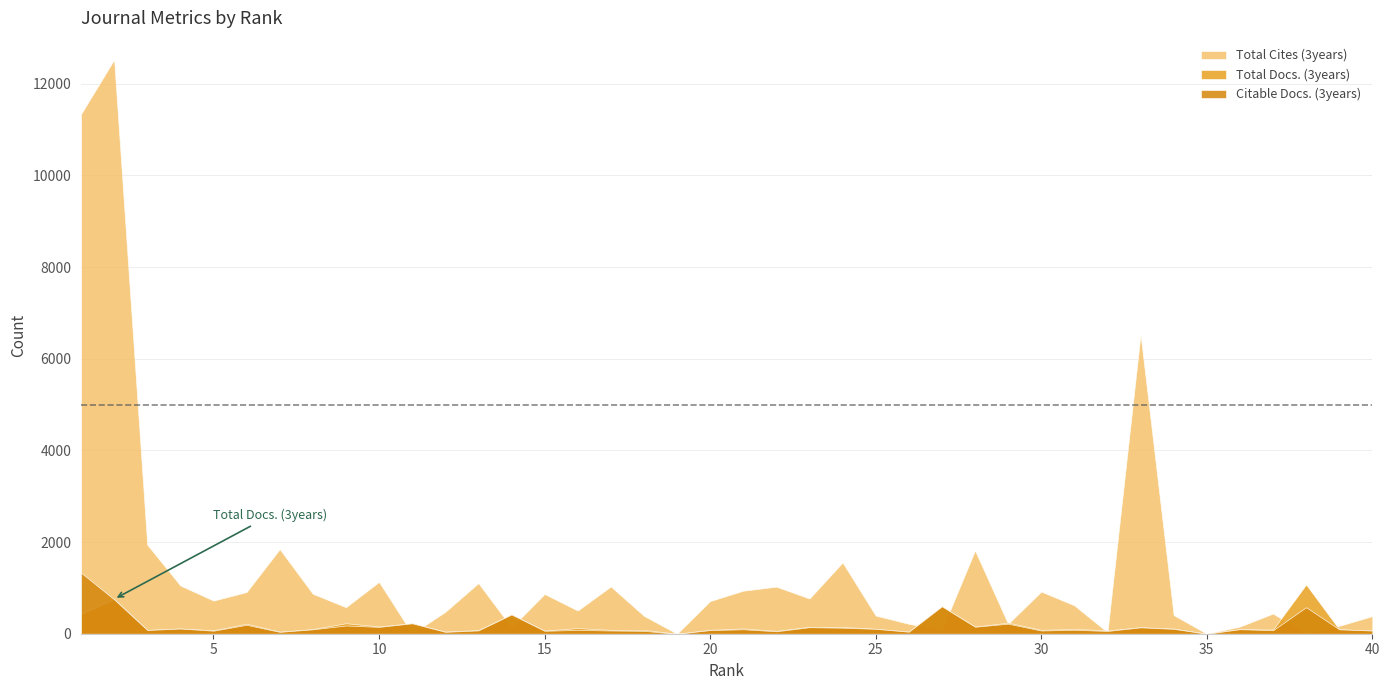

How many intersections are there between Citable Docs. (3years) and Total Cites (3years)?

12